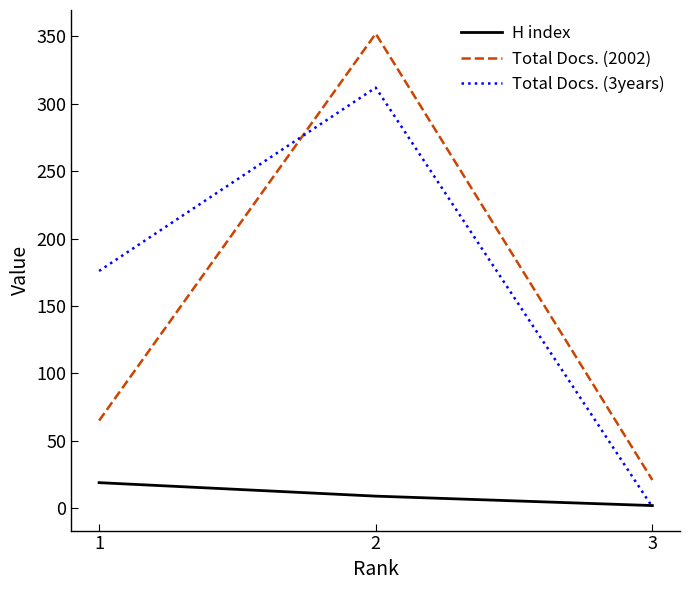

What are all the series names shown in the legend?

H index, Total Docs. (2002), Total Docs. (3years)